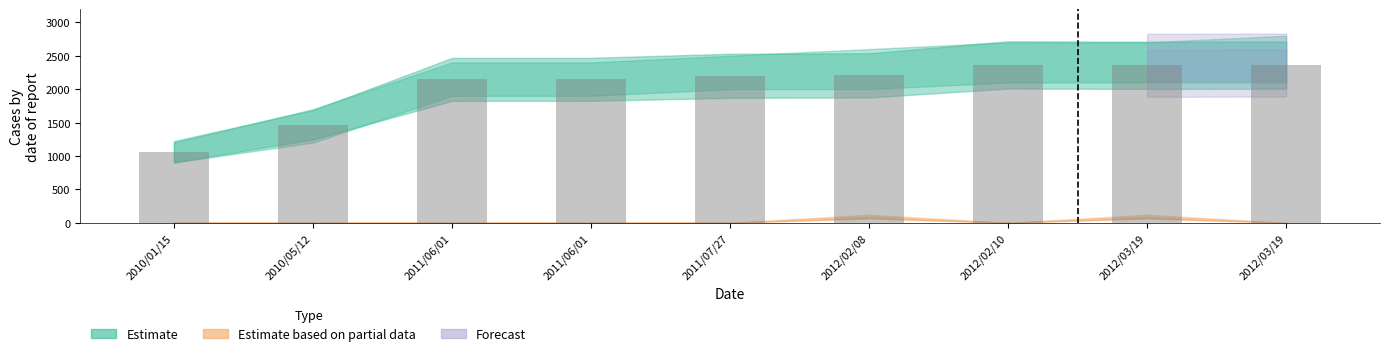

How many data points does each series have?

9